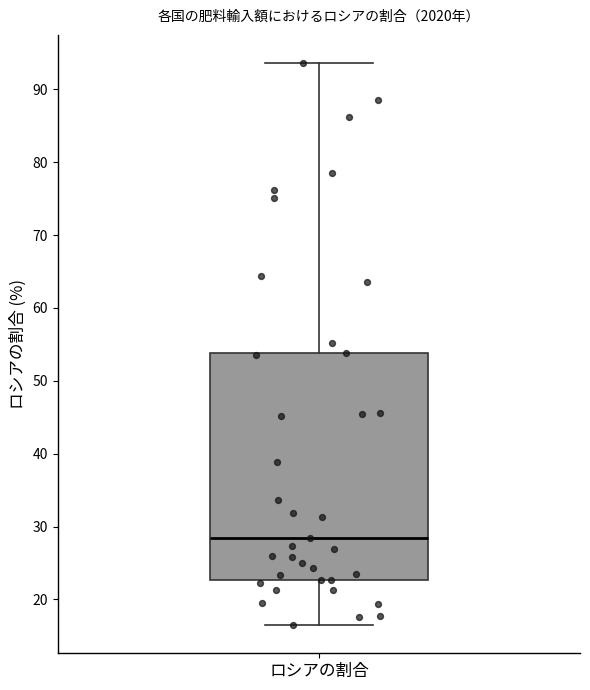

Transcribe this box plot: give where the median line is, the range the box spans, and where the two whiskers end, as read against the y-axis. The values are not printed on the chart, so give them approximately, as read against the axis.

median 28, box 23 to 54, whiskers 16 to 94